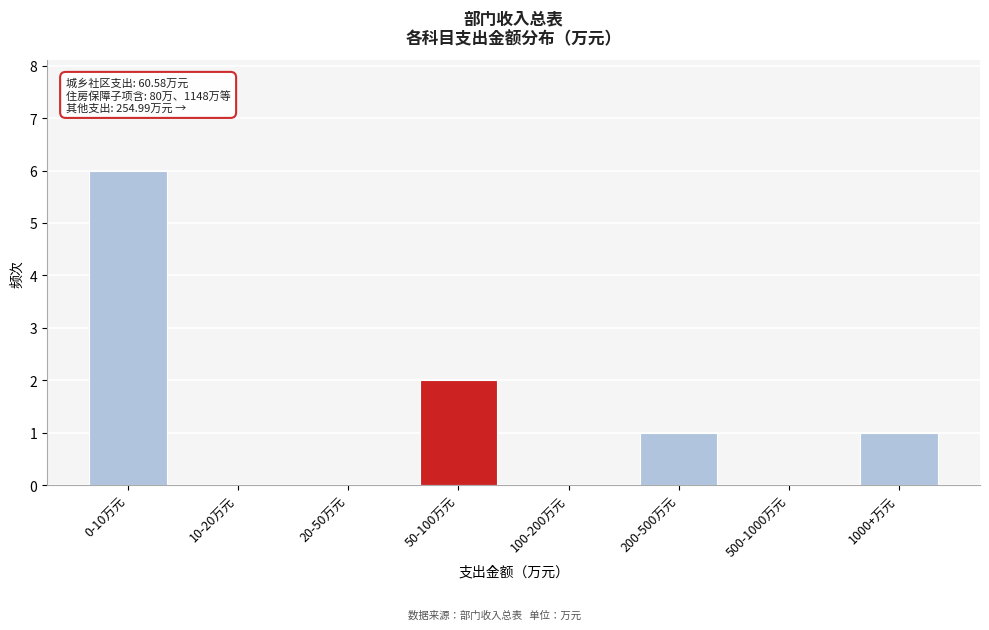

Reading left to right, what are all the values shown in this chart?

0-10万元=6	10-20万元=0	20-50万元=0	50-100万元=2	100-200万元=0	200-500万元=1	500-1000万元=0	1000+万元=1